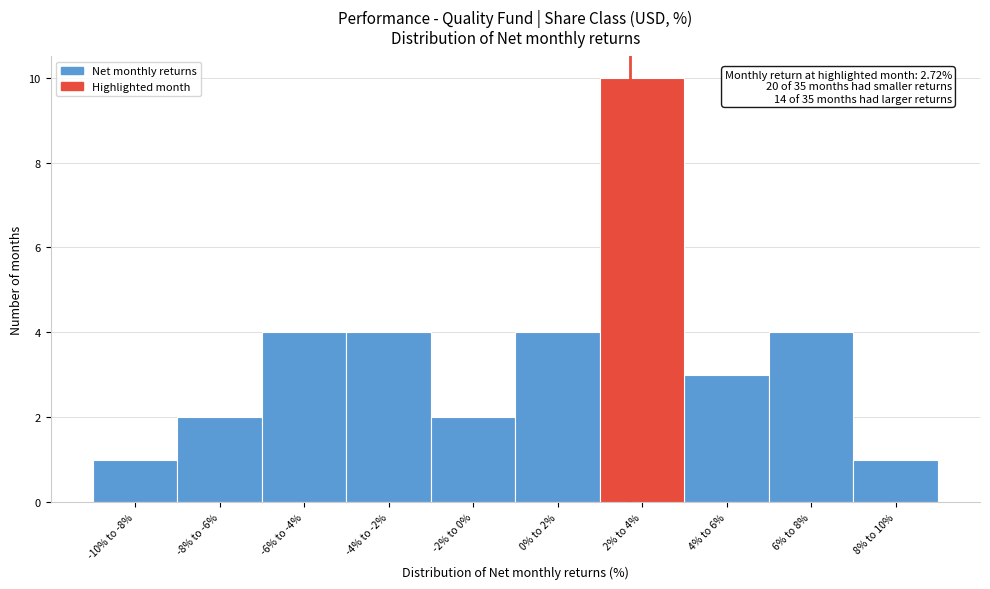

Reading left to right, list all the values displayed in this chart.

-10% to -8%=1	-8% to -6%=2	-6% to -4%=4	-4% to -2%=4	-2% to 0%=2	0% to 2%=4	2% to 4%=10	4% to 6%=3	6% to 8%=4	8% to 10%=1